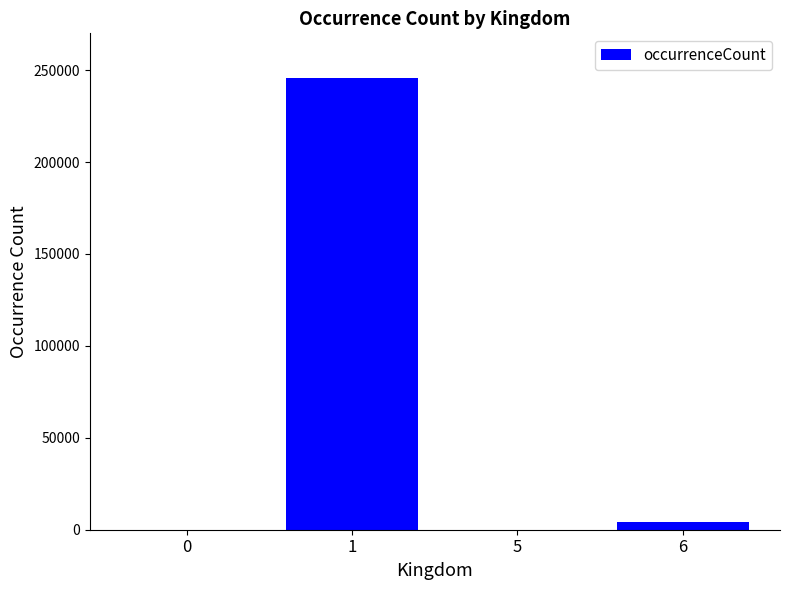

What is the maximum value shown in the chart?

245451